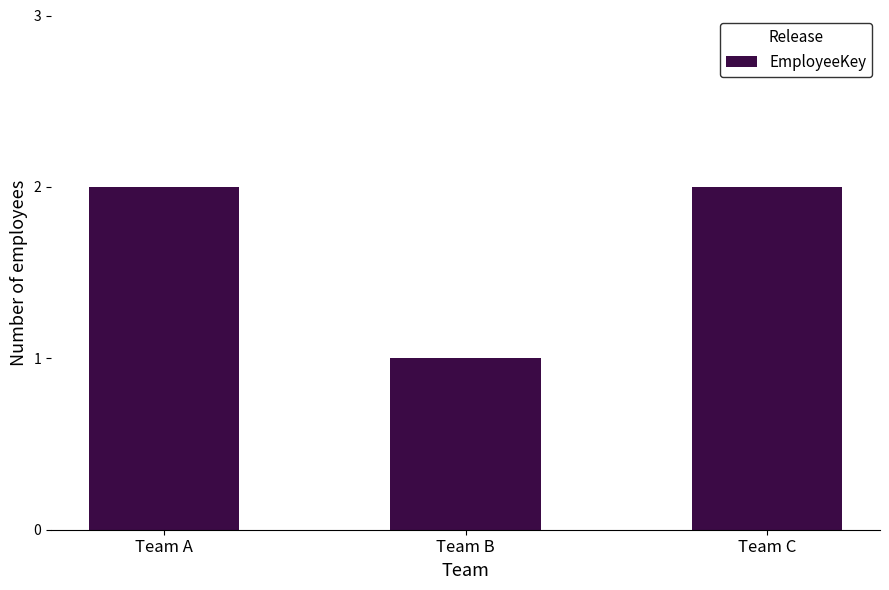

How many bars are there in total?

3